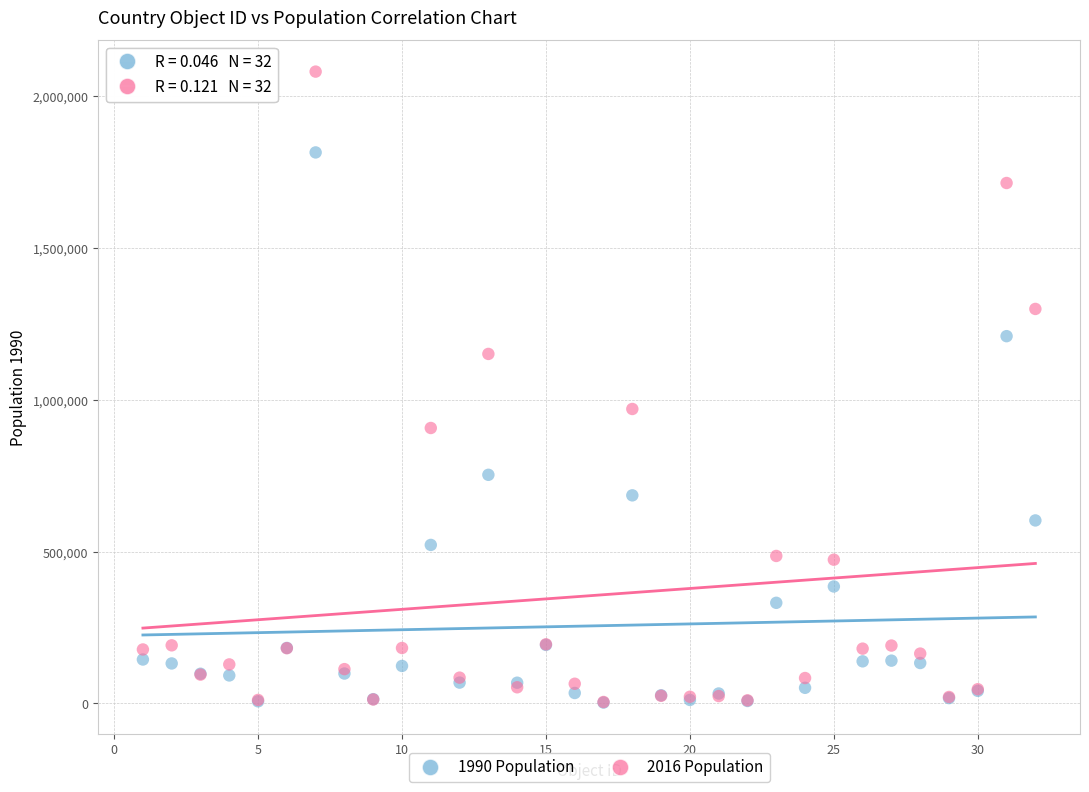

Which series reaches the maximum Y coordinate?

2016 Population